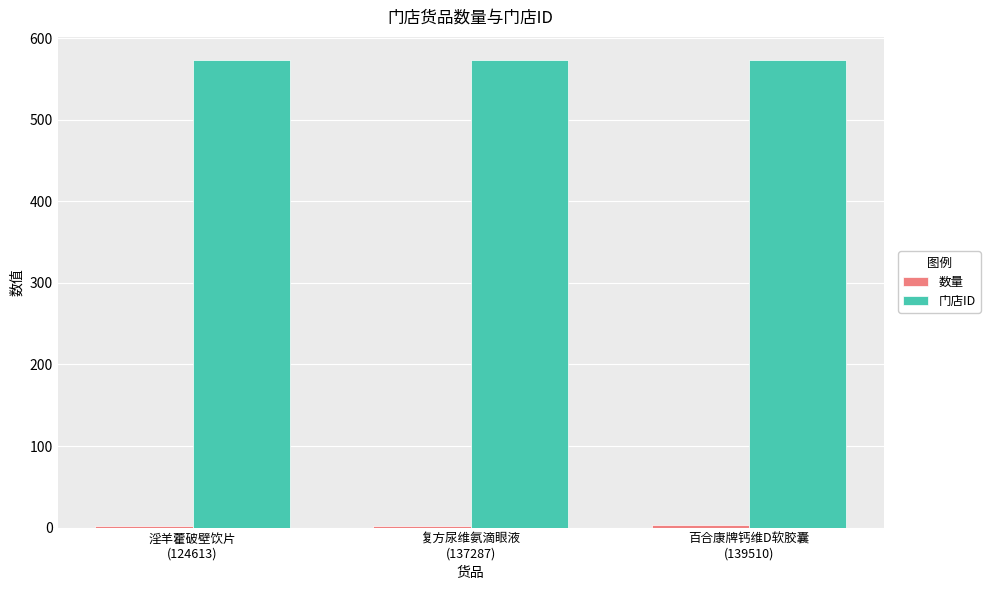

What is the approximate value of 门店ID at 淫羊藿破壁饮片
(124613)?

573